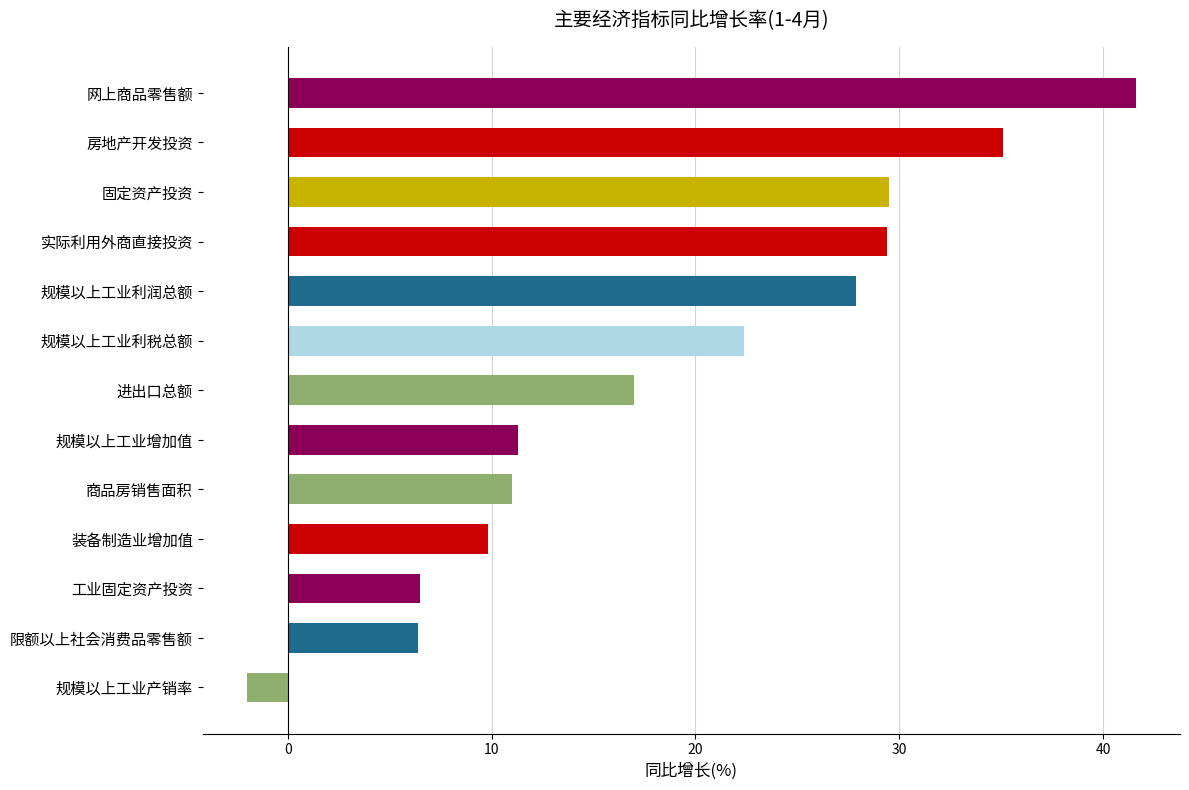

What is the sum of all values?

245.9